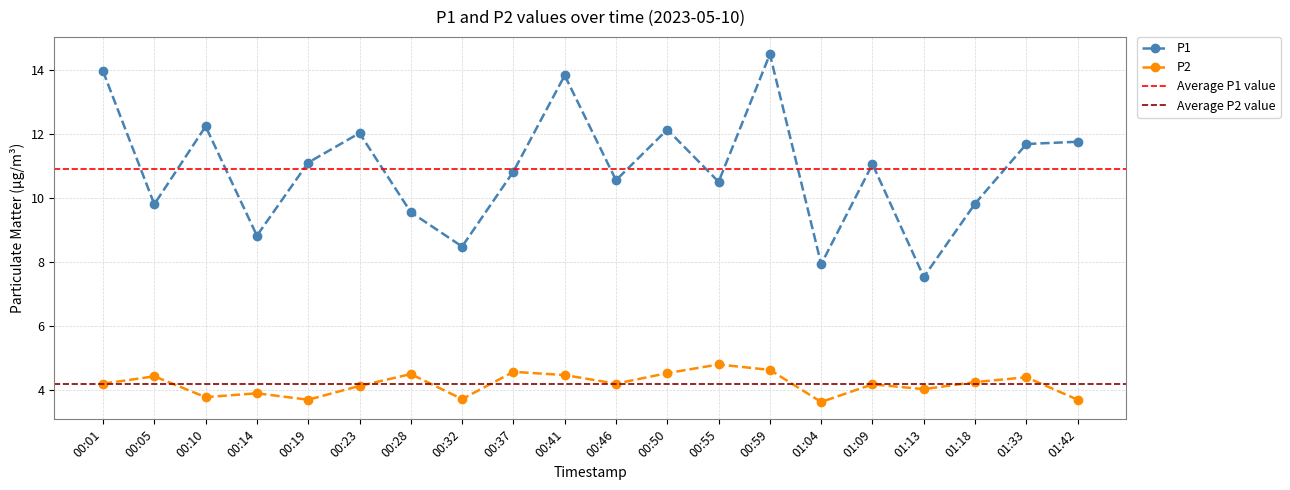

What is the greatest value displayed?

14.5